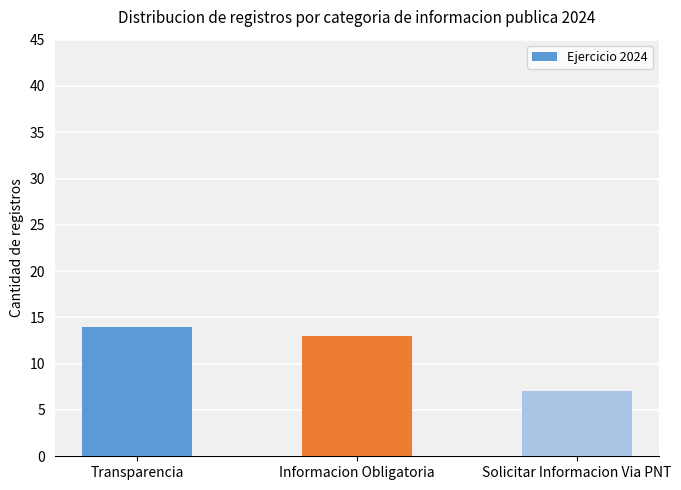

Between Transparencia and Informacion Obligatoria, which is larger?

Transparencia